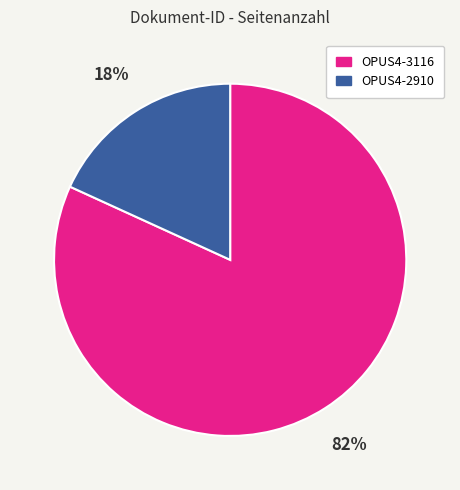

How many segments does this pie chart have?

2